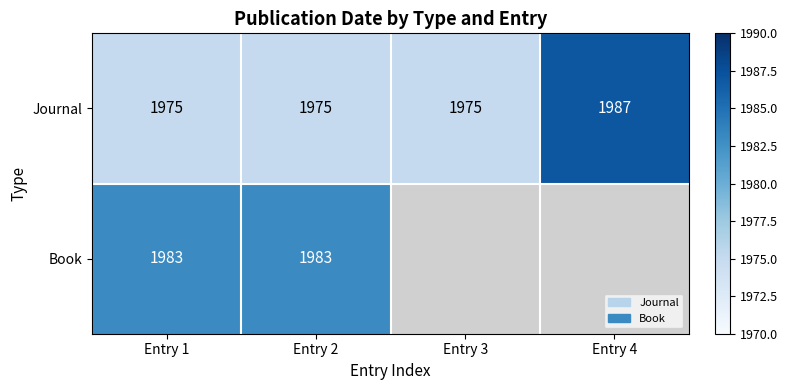

What is the minimum value for Journal?

1975